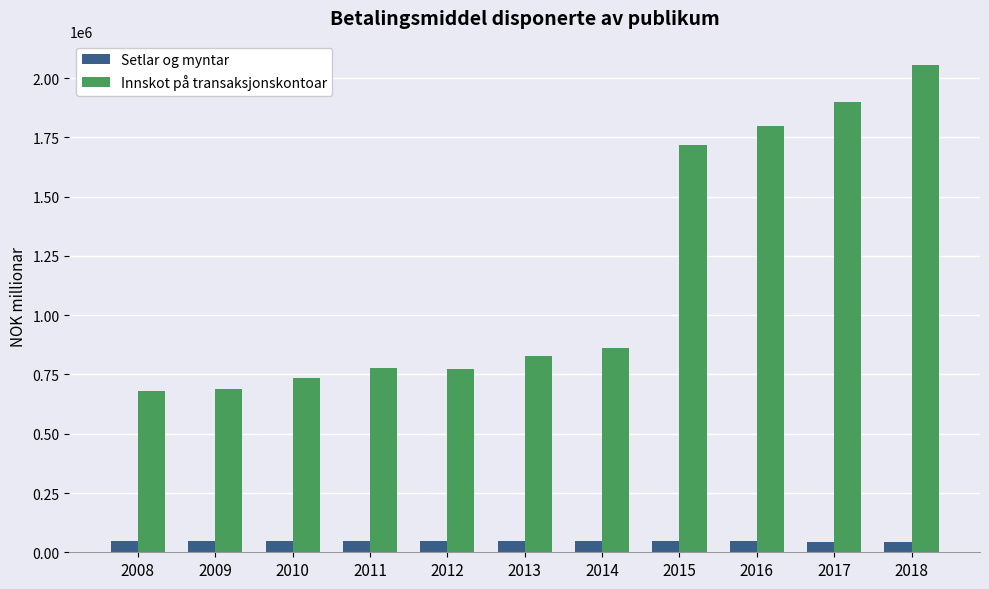

What is the average value of the Innskot på transaksjonskontoar series?

1164651